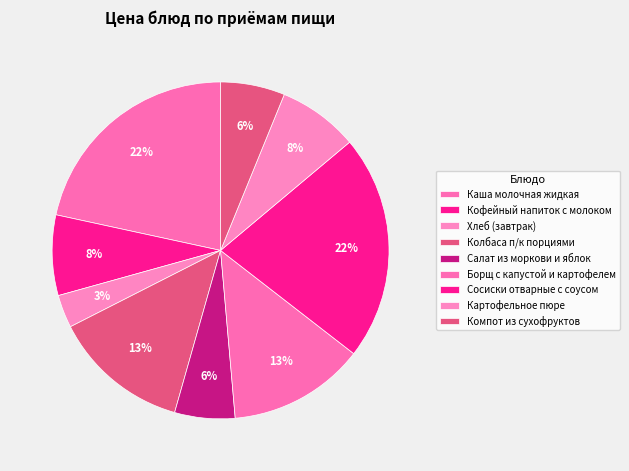

To the nearest percent, what percentage of the pie is Компот из сухофруктов?

6%